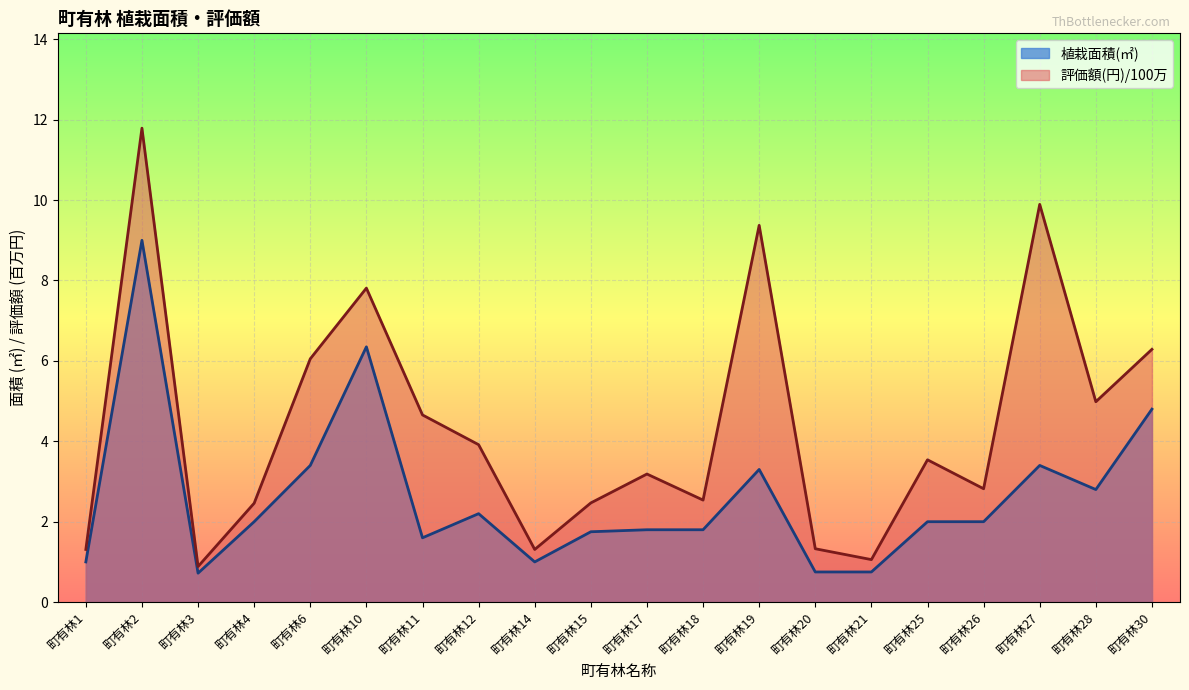

Which series has the largest total across all categories?

評価額(円)/100万